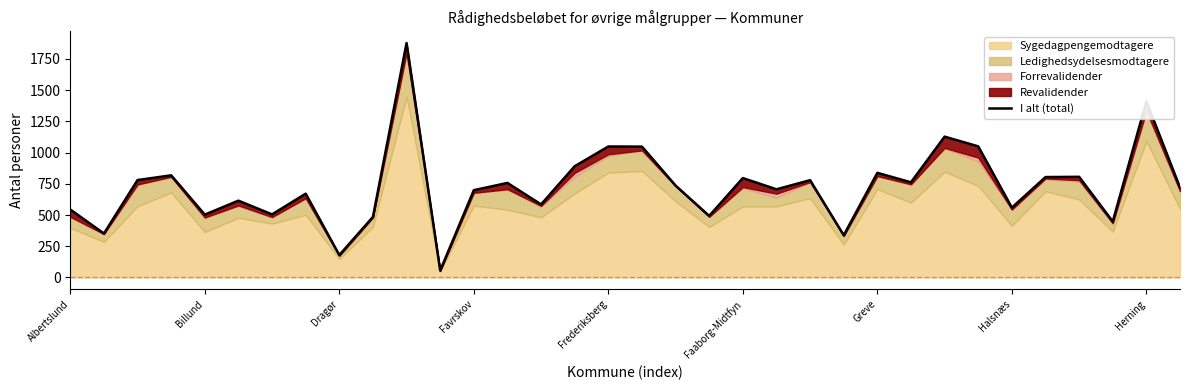

Does the chart have visible grid lines?

No